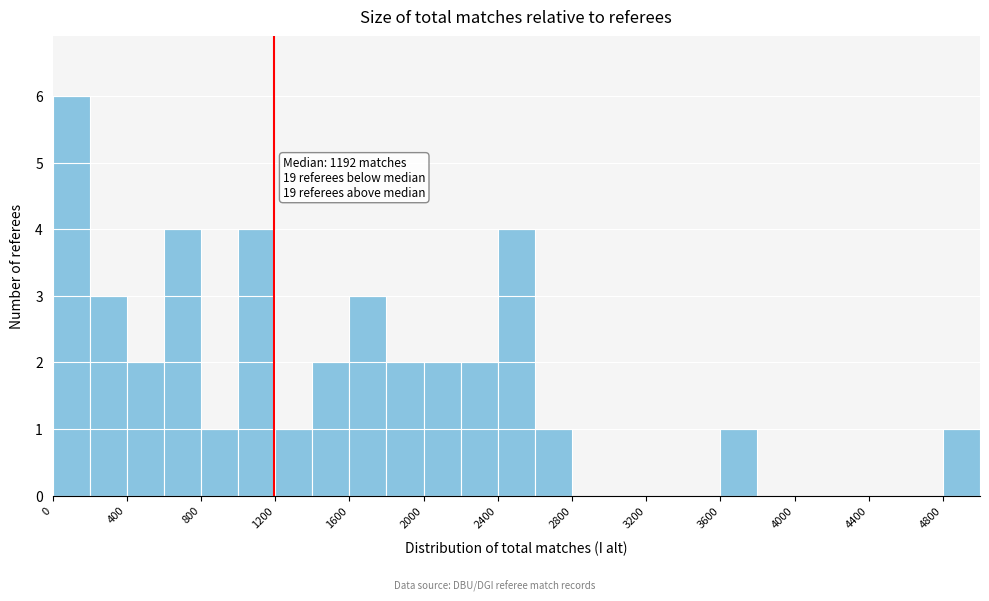

Over which range of the x-axis is the bar tallest?

0 to 200